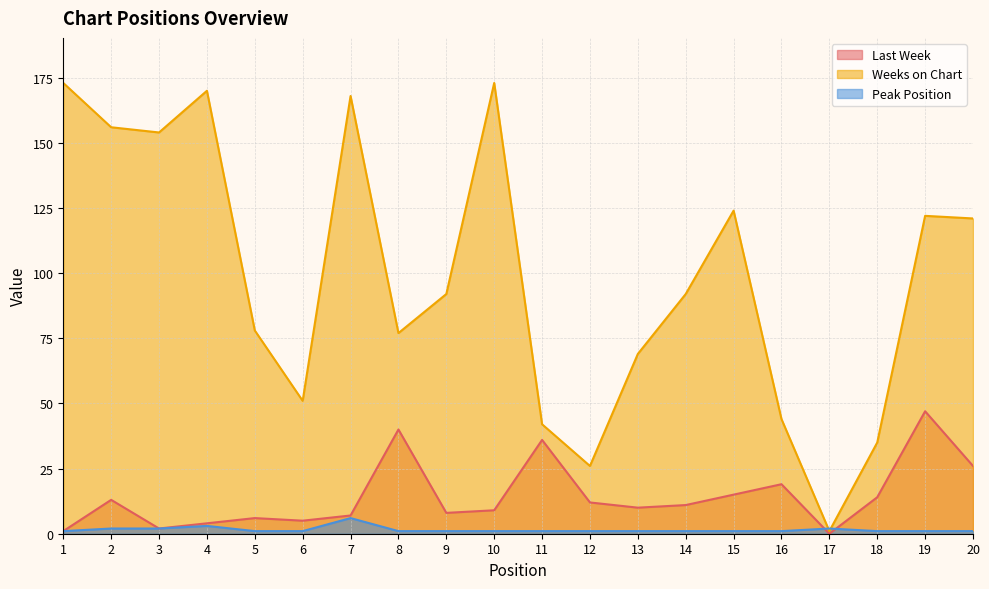

Reading left to right, what are all the values shown in this chart?

Last Week: 1	13	2	4	6	5	7	40	8	9	36	12	10	11	15	19	0	14	47	26
Weeks on Chart: 173	156	154	170	78	51	168	77	92	173	42	26	69	92	124	44	1	35	122	121
Peak Position: 1	2	2	3	1	1	6	1	1	1	1	1	1	1	1	1	2	1	1	1